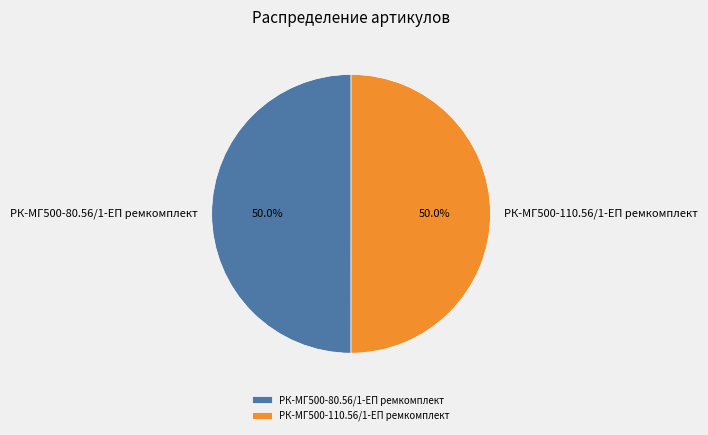

To the nearest percent, what is the combined percentage of РК-МГ500-80.56/1-ЕП ремкомплект and РК-МГ500-110.56/1-ЕП ремкомплект?

100%